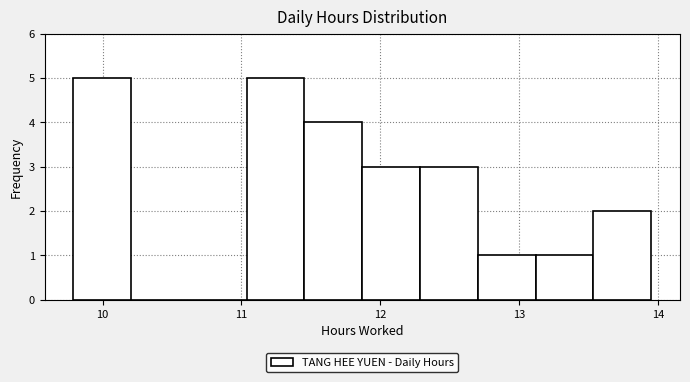

What is the height of the bar covering 11.5 to 11.9 on the x-axis? Neither the bar edges nor the heights are printed on the chart, so give them approximately, as read against the axes.

4